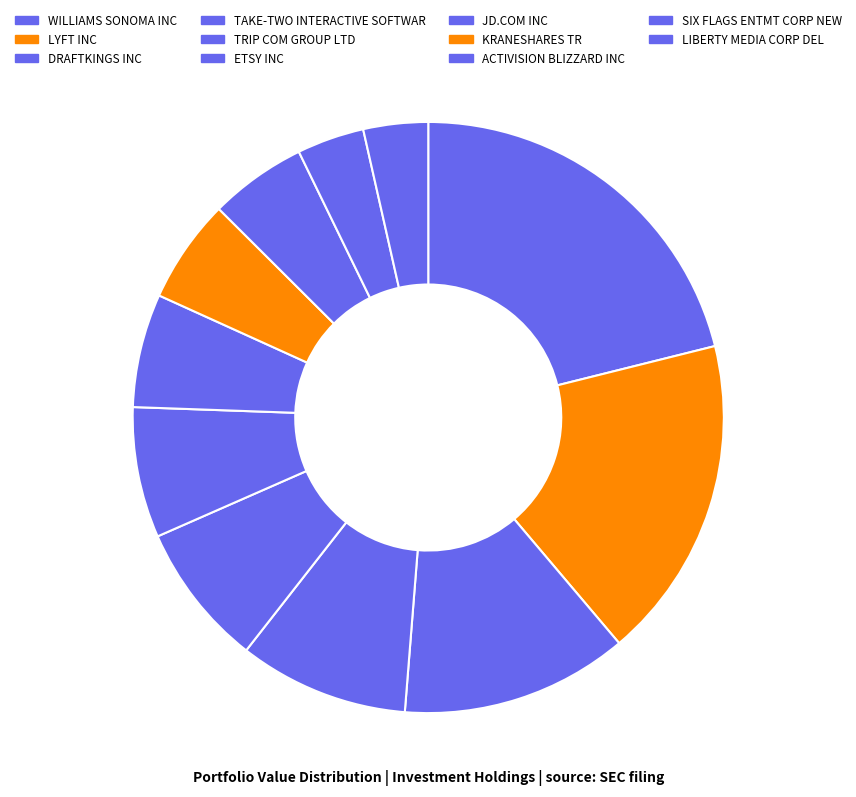

The TRIP COM GROUP LTD slice represents 8% of the pie. True or false?

True